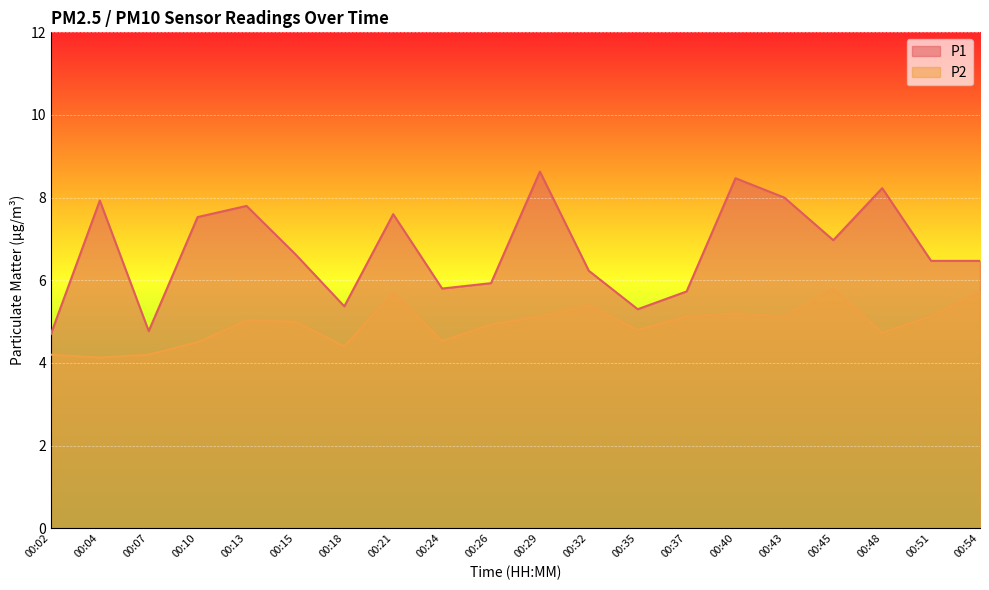

How many categories are shown in the chart?

20